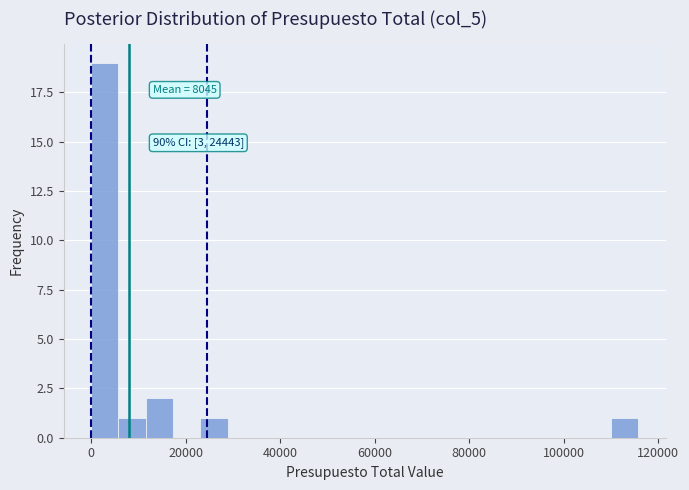

Read against the x-axis, roughly where is the centre of the tallest bar?

2000